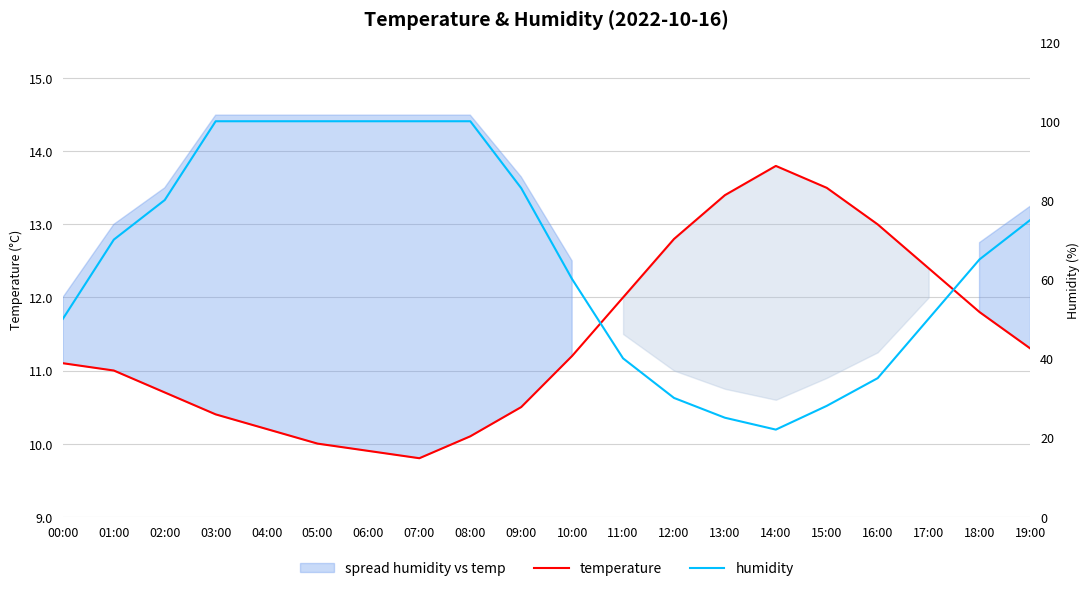

Where is humidity nearest to the value 60?

10:00